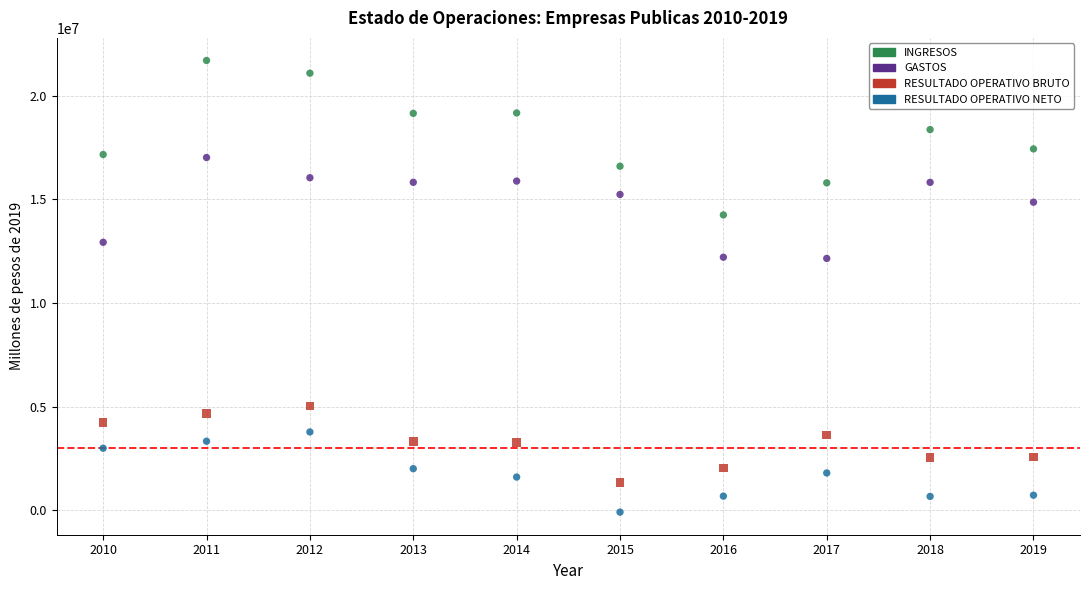

Across all data points, what is the range of Y values (max minus min)?

21775769.5